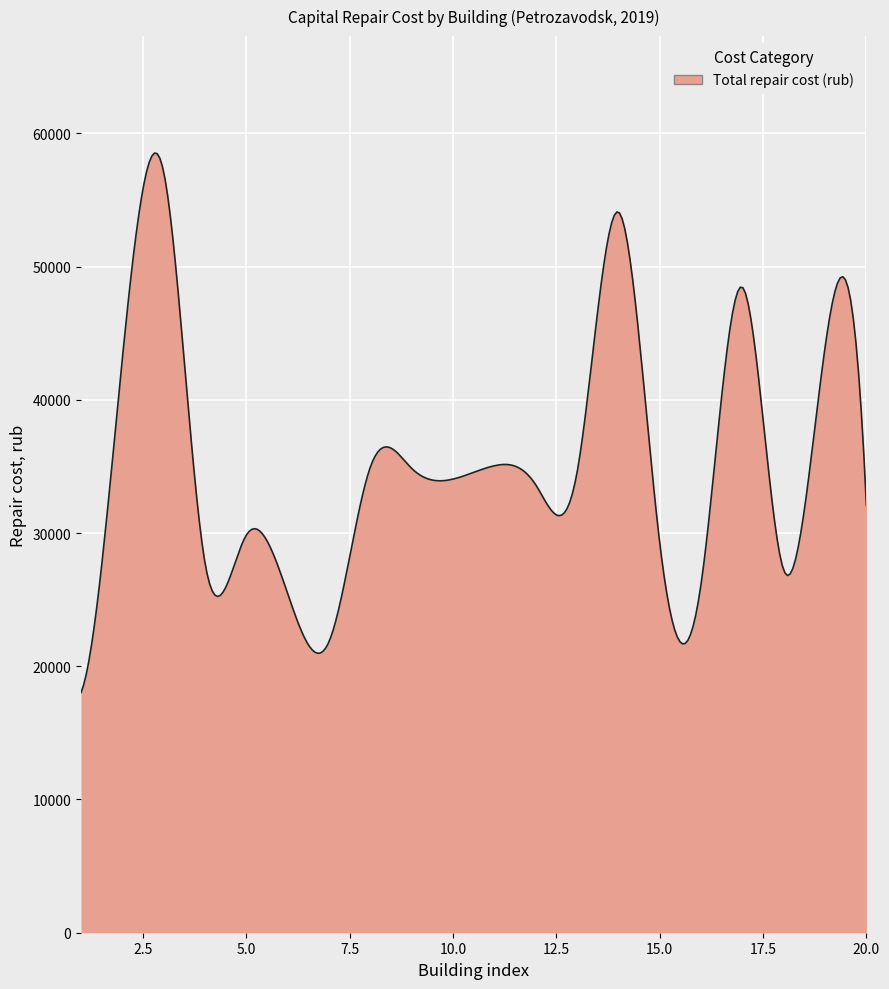

What is the maximum value shown in the chart?

58523.1